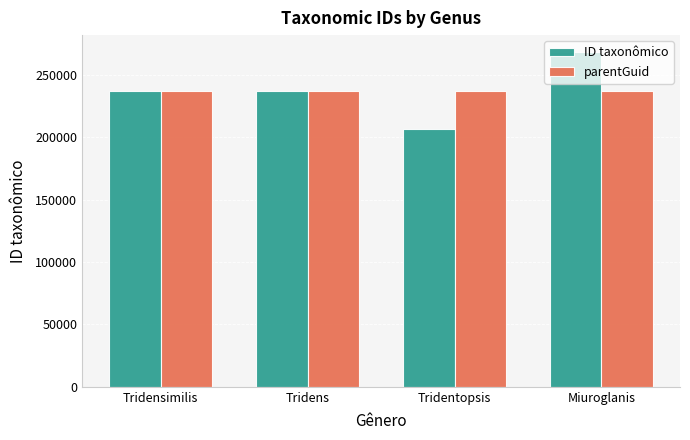

Which series has the largest range (max minus min)?

ID taxonômico